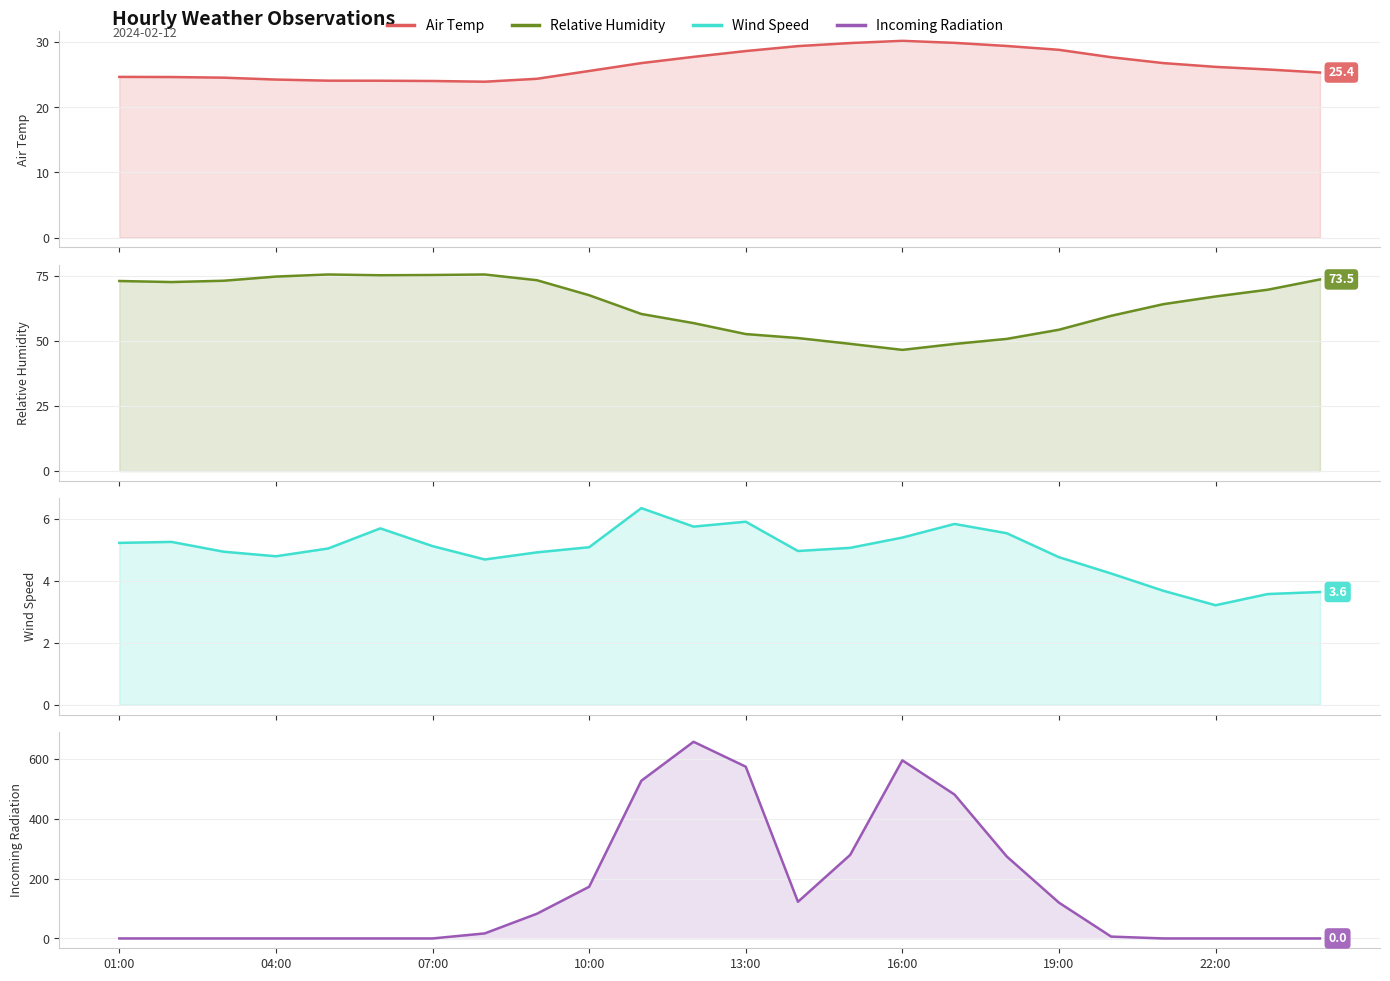

Between 8 and 14, which is larger?

14